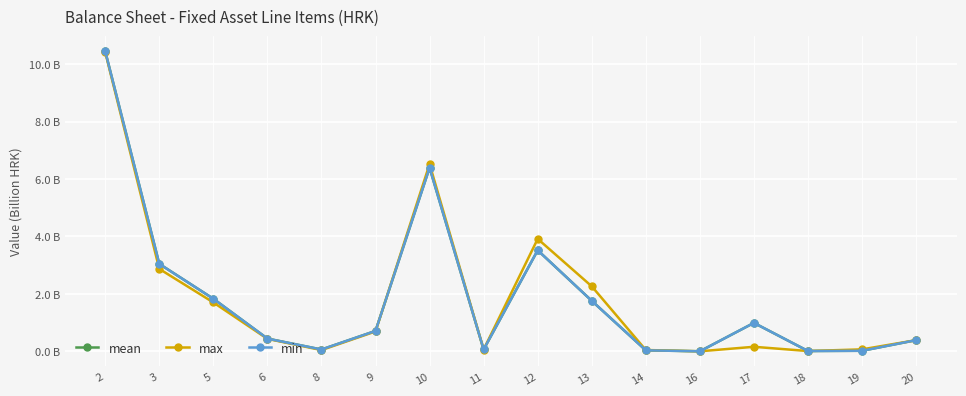

What is the difference between the maximum and minimum values in the mean series?

10.4